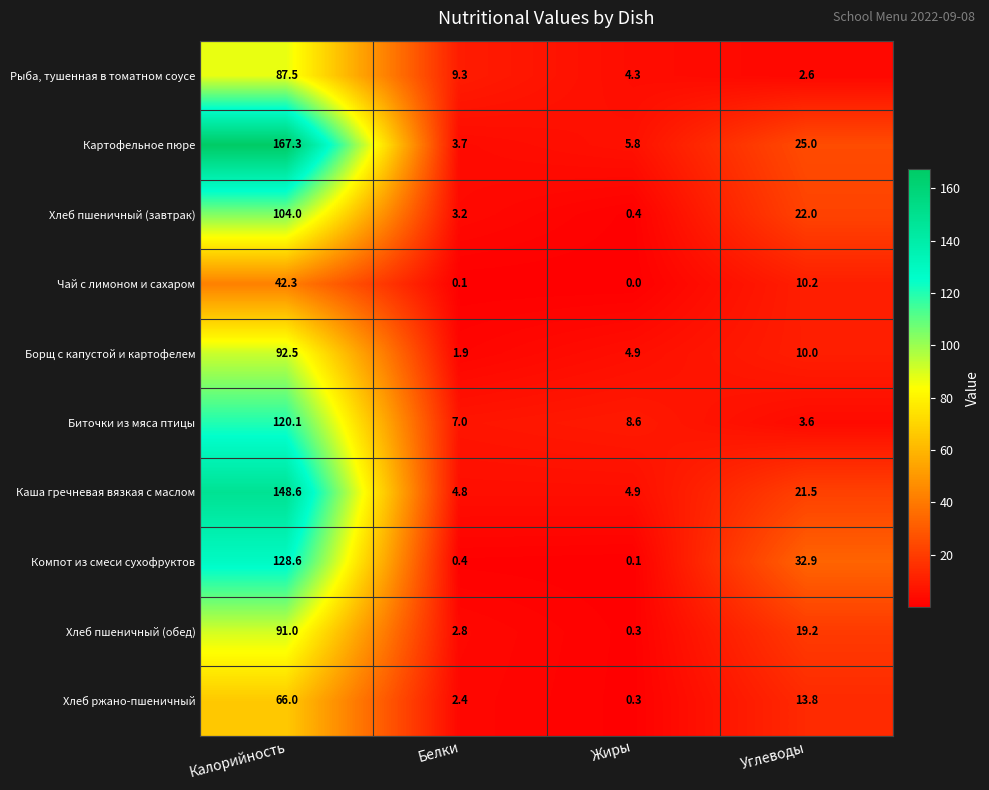

At which category does the chart reach its peak across all series?

Калорийность